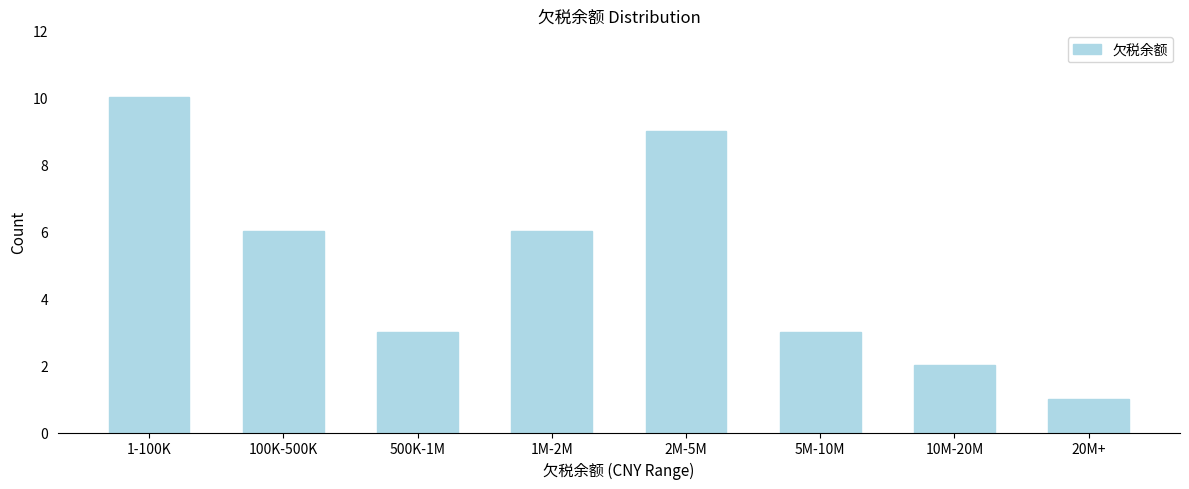

Reading left to right, transcribe all the data shown in this chart.

10	6	3	6	9	3	2	1